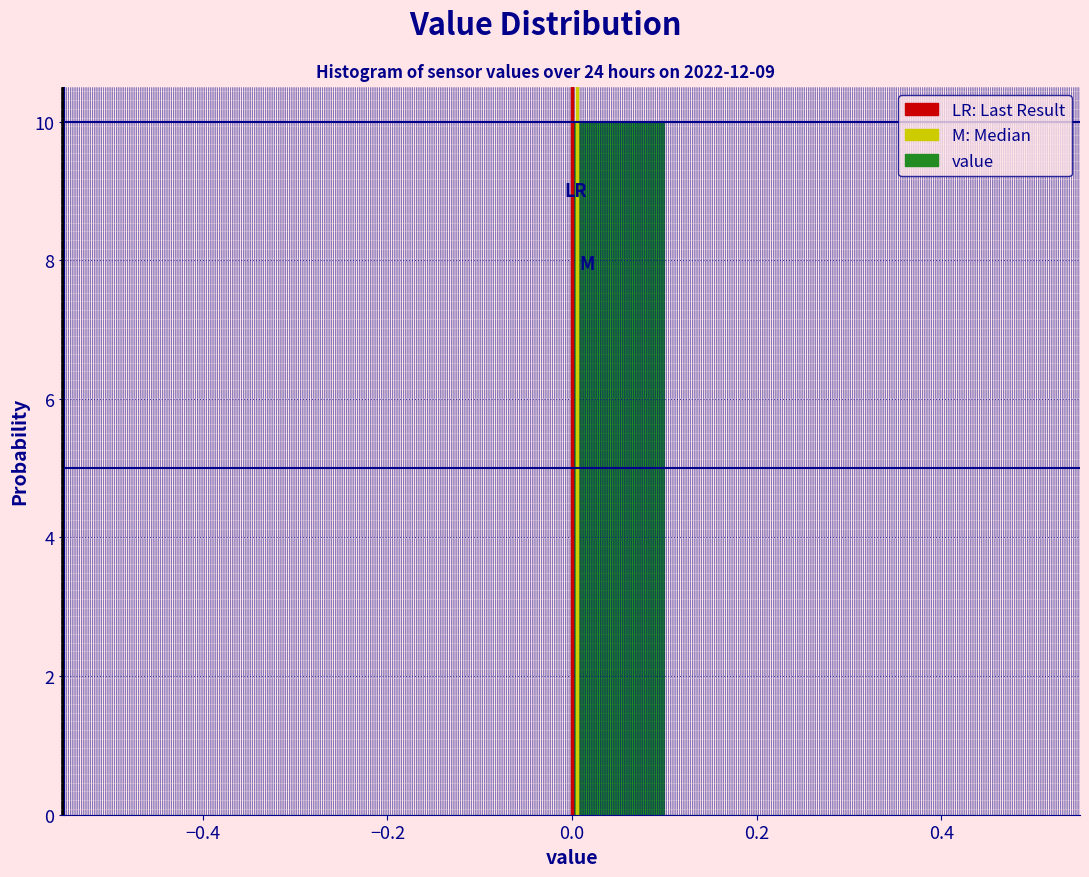

How tall is the bar that spans 0.0 to 0.1 on the x-axis? The values are not printed on the chart, so give them approximately, as read against the axis.

10